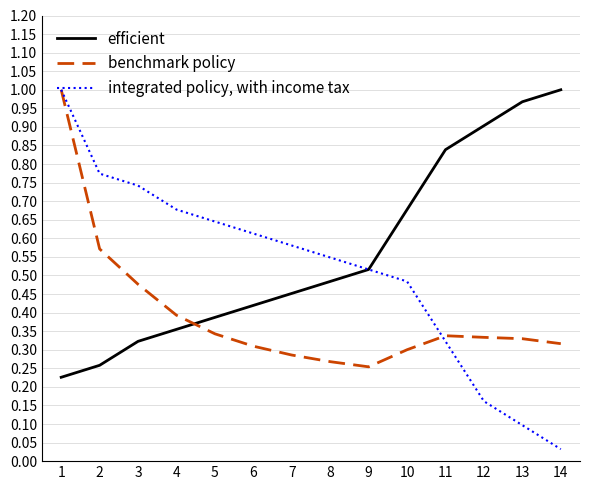

Which series has the largest range (max minus min)?

integrated policy, with income tax